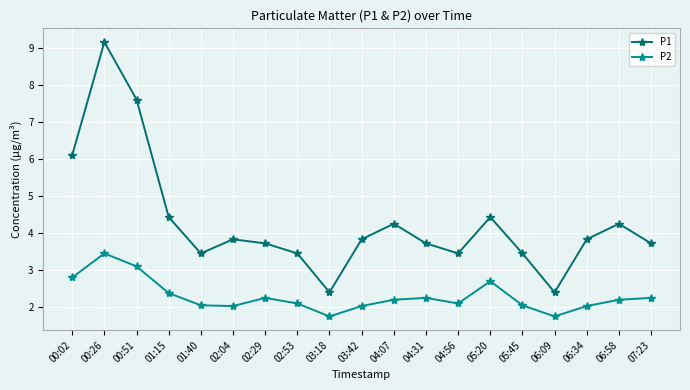

Which category has the highest value across all series?

00:26